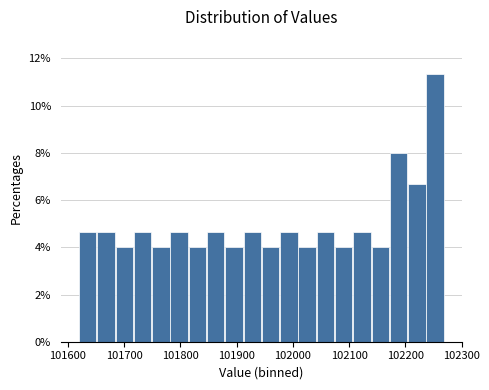

Around what value on the x-axis is the tallest bar? Give the approximate position of its centre, as read against the axis.

102250